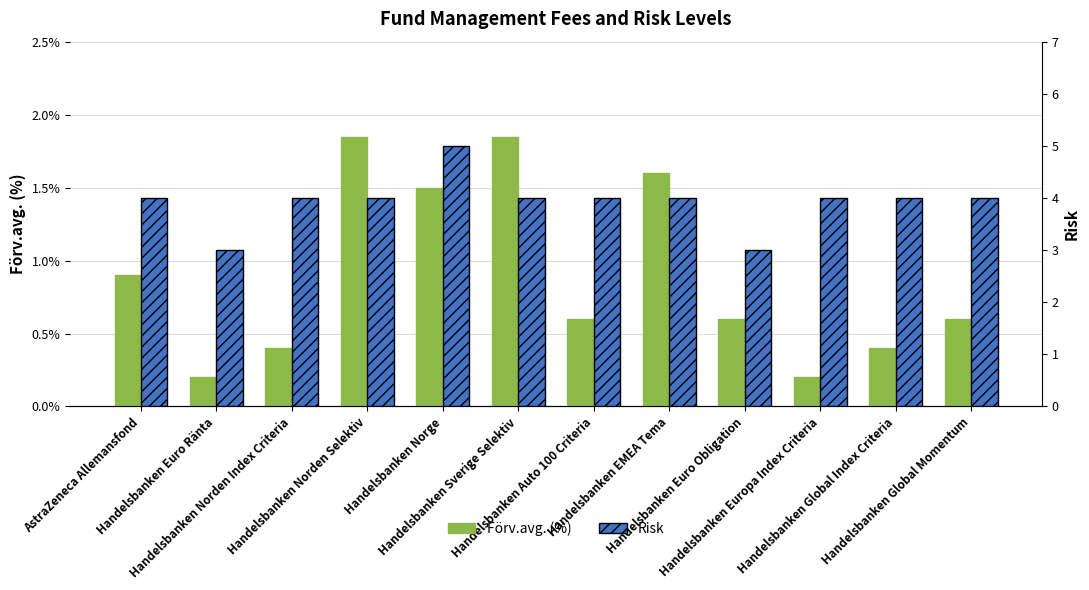

What is the average value of the Förv.avg. (%) series?

0.9